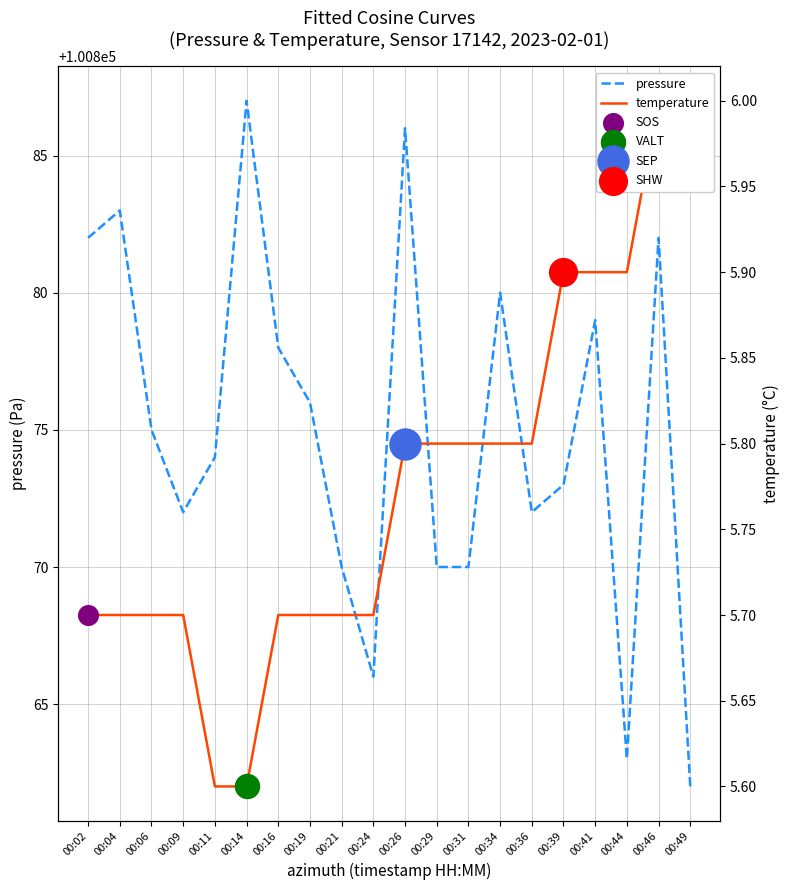

Which series has the largest total across all categories?

pressure